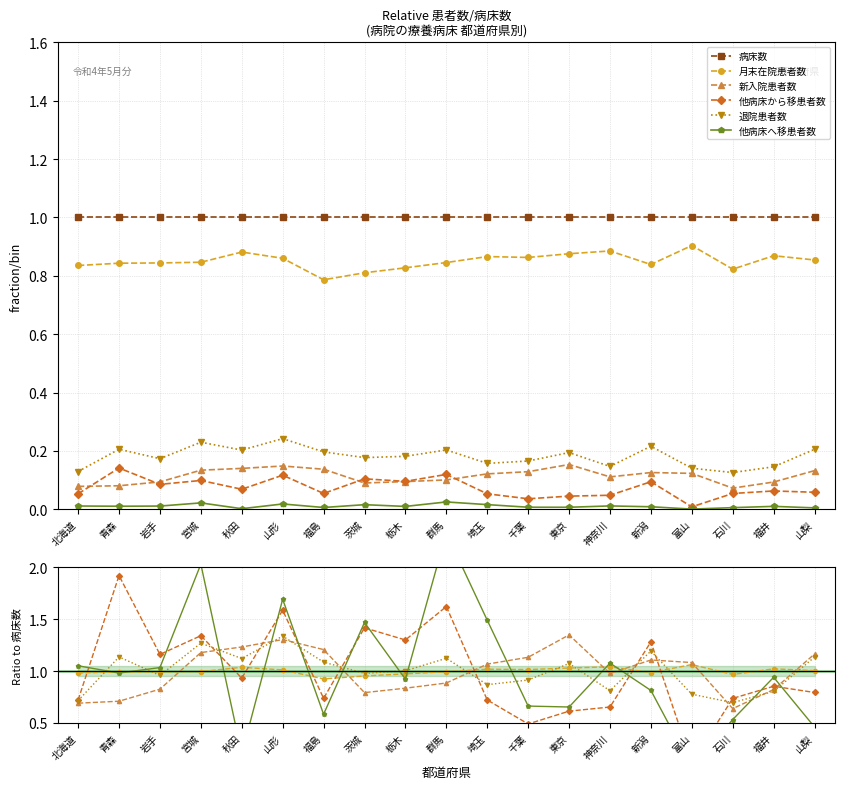

What value does the 病床数 series have at 岩手?

1.0